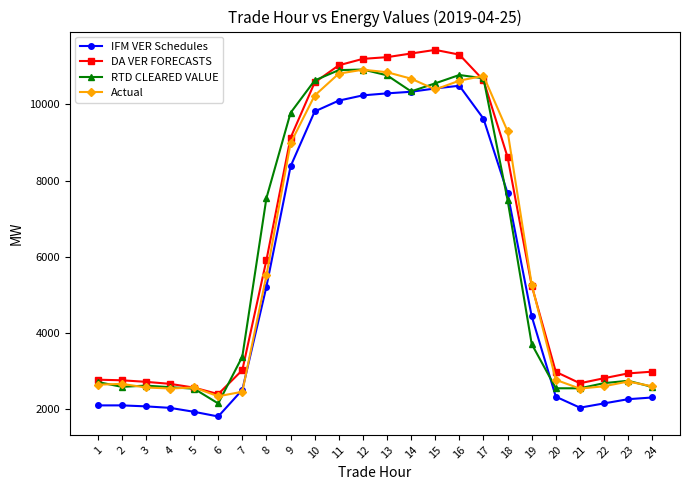

Which series has the largest total across all categories?

DA VER FORECASTS